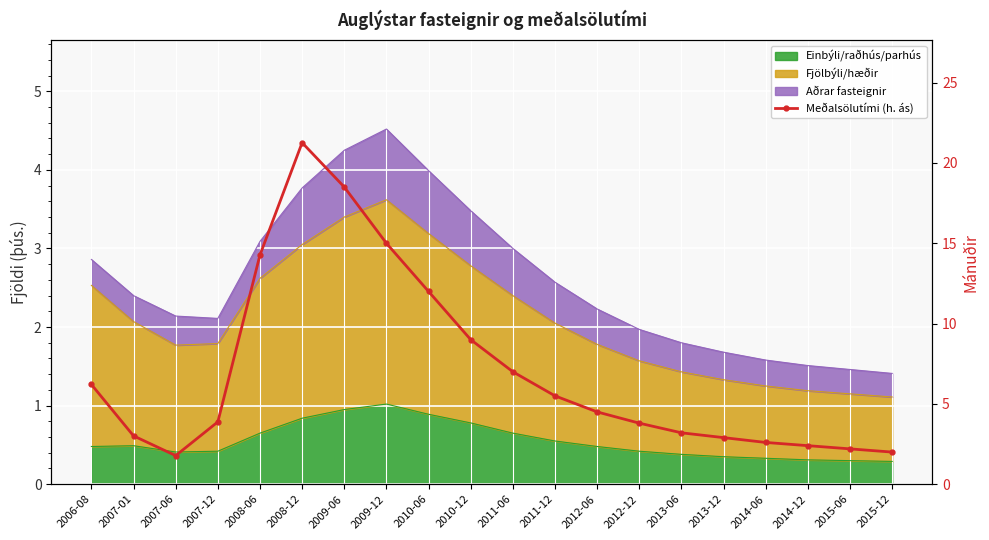

How many values are below 4?

10